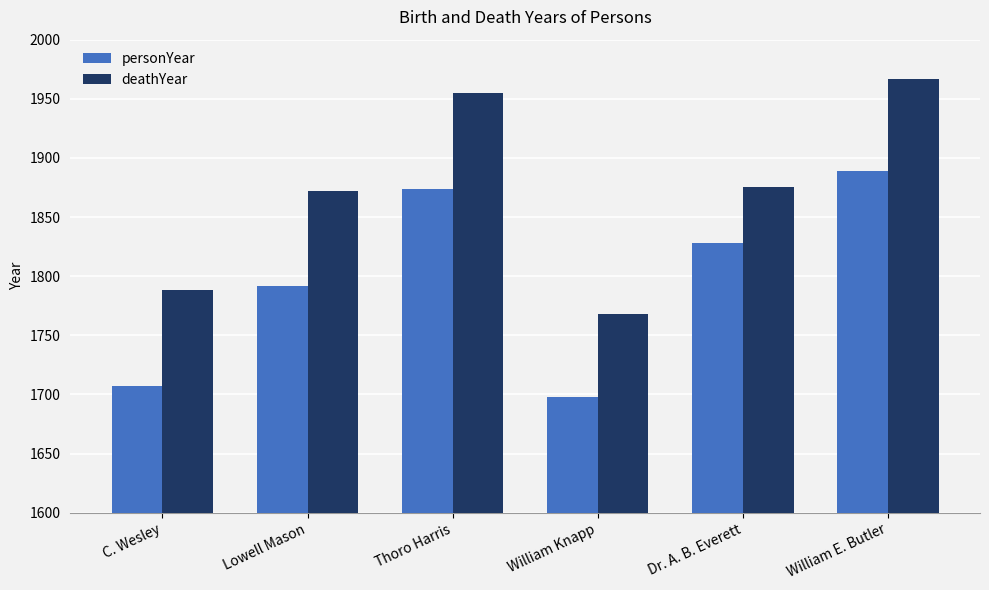

What is the greatest value displayed?

1967